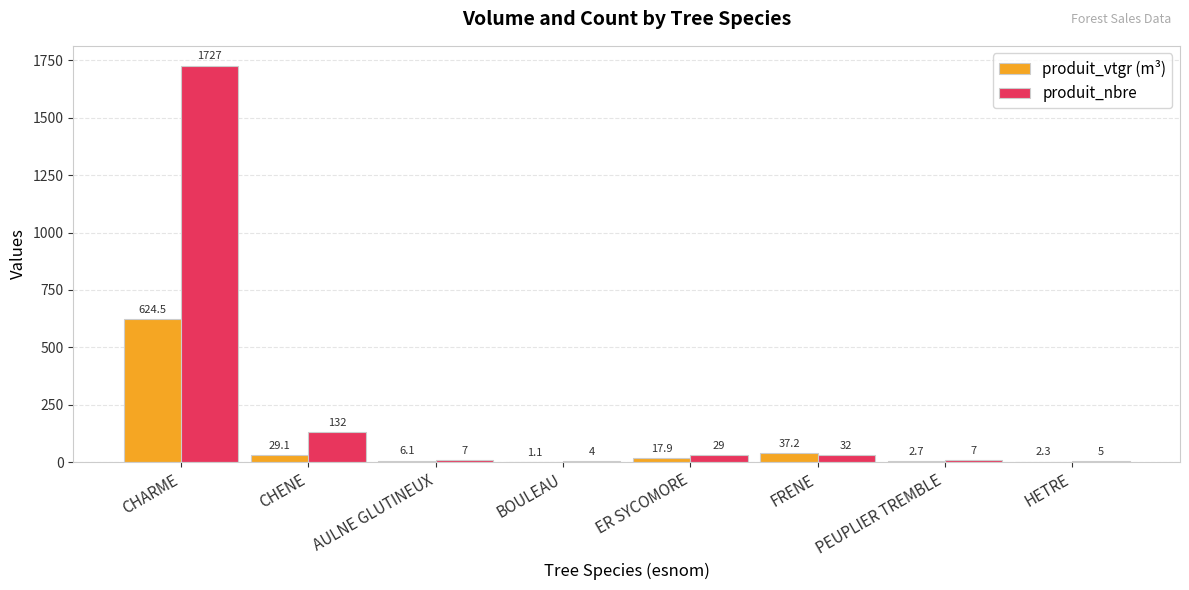

Which label corresponds to the largest value in the chart?

CHARME